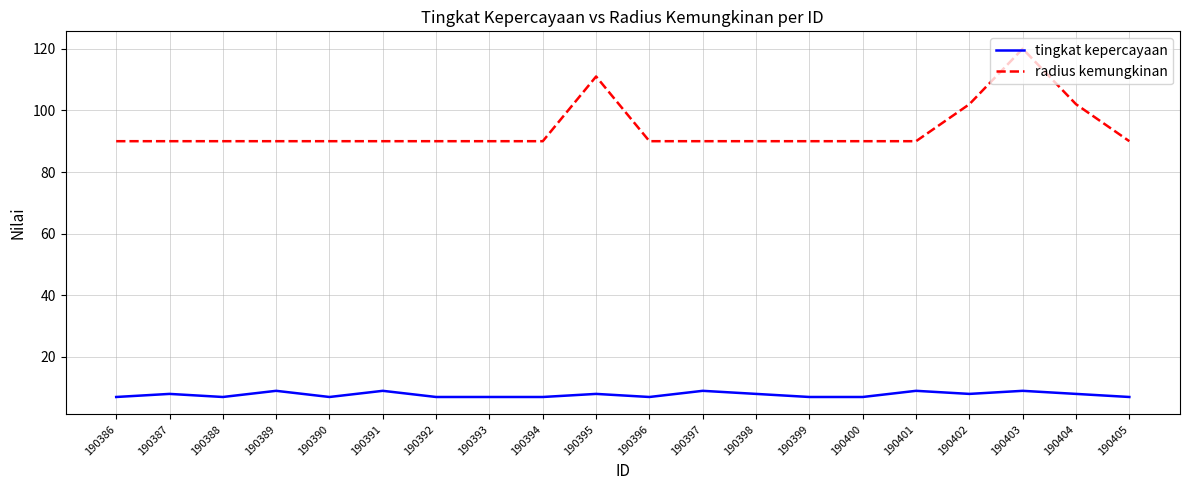

Where is the first local maximum for tingkat kepercayaan?

190387